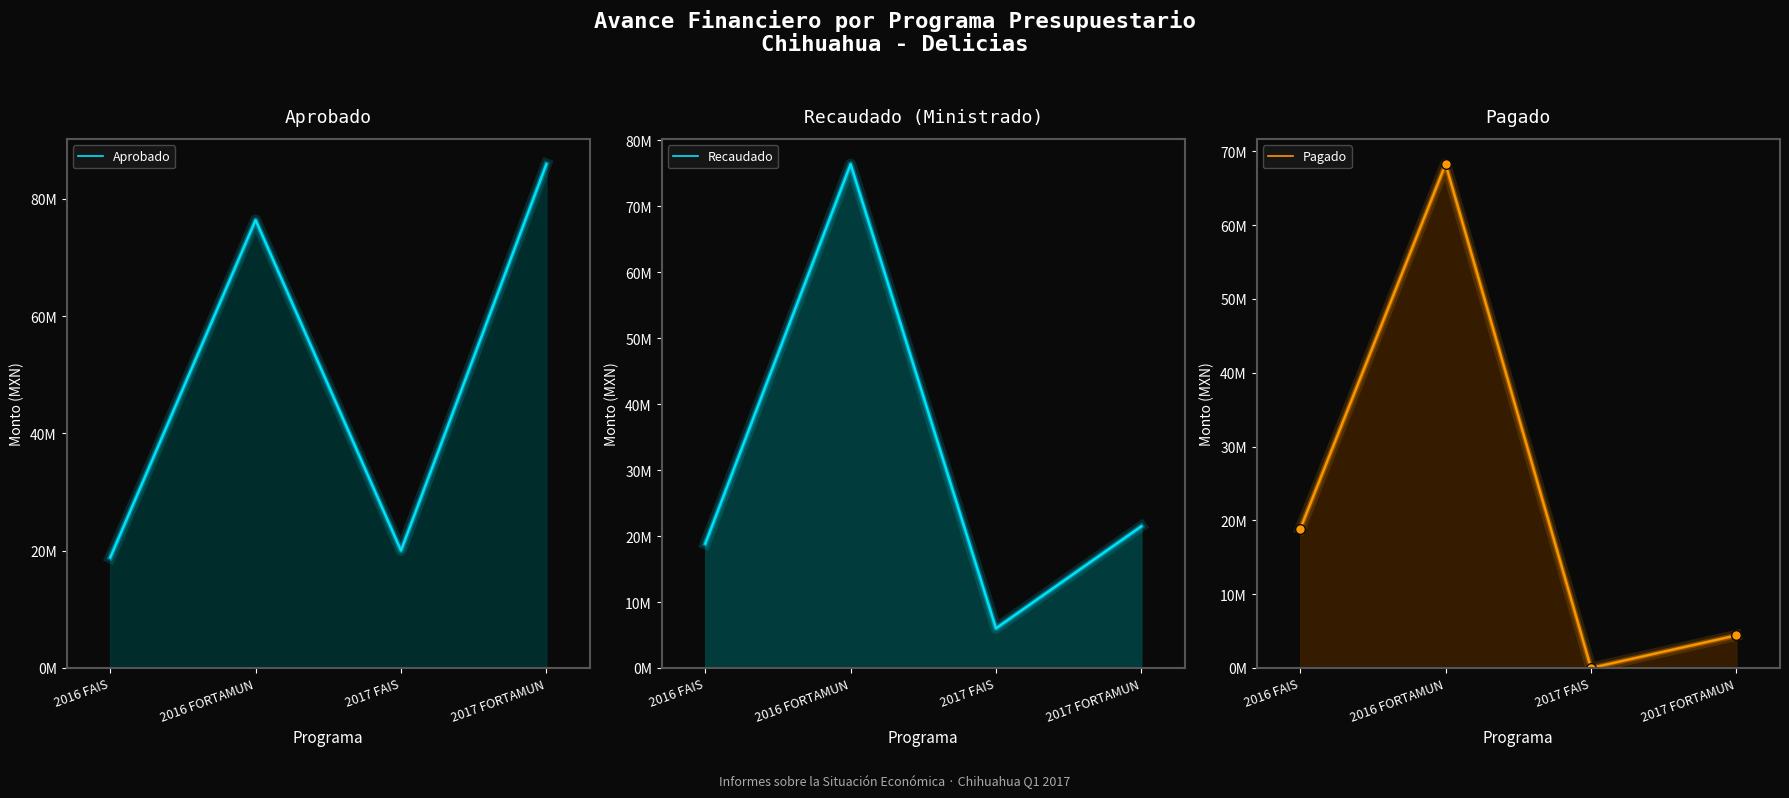

How many lines are shown in the chart?

3